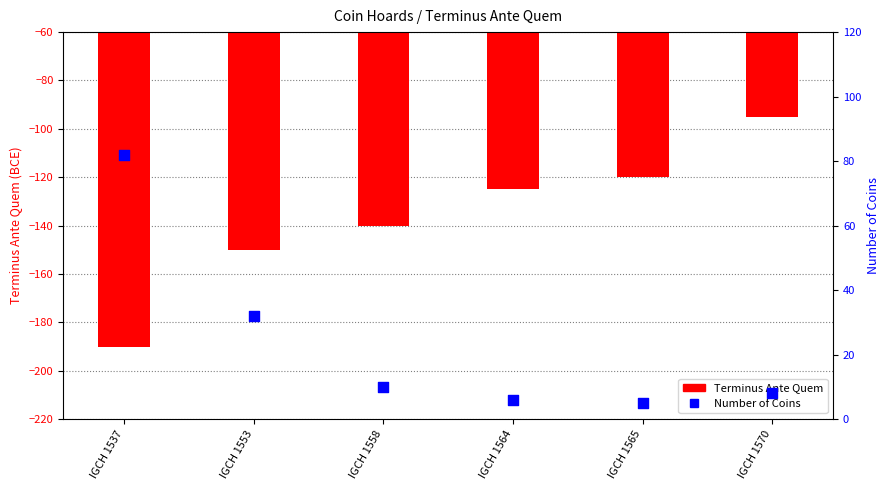

Which series has the widest spread of Y values?

Terminus Ante Quem